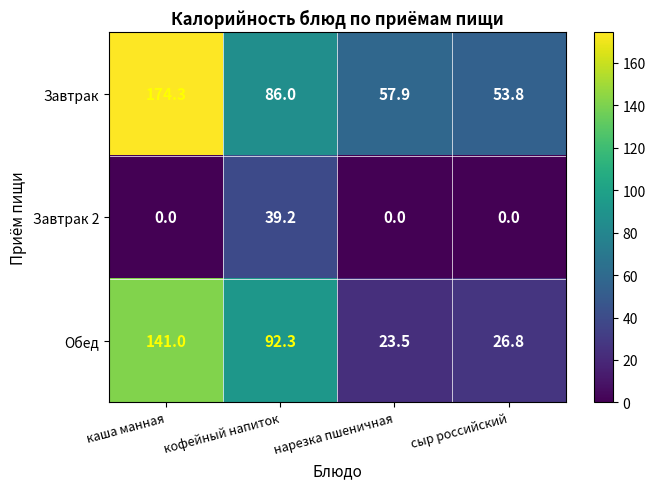

What is the maximum value for Обед?

141.0